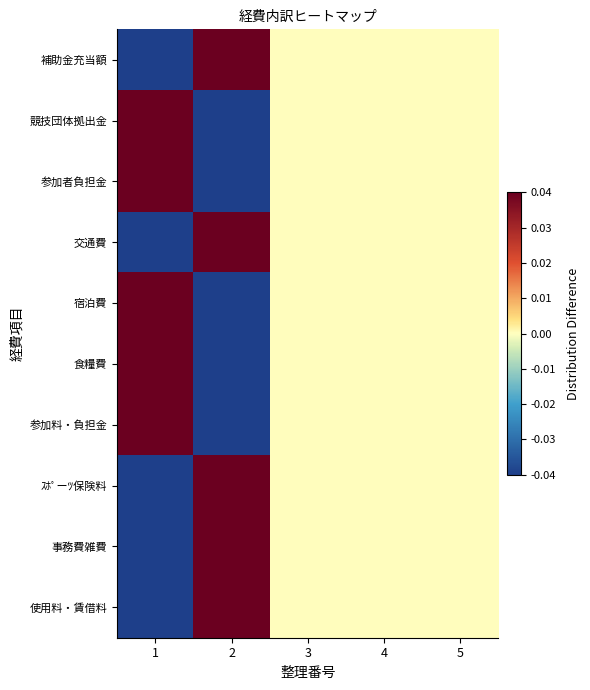

How many series are shown in this chart?

10